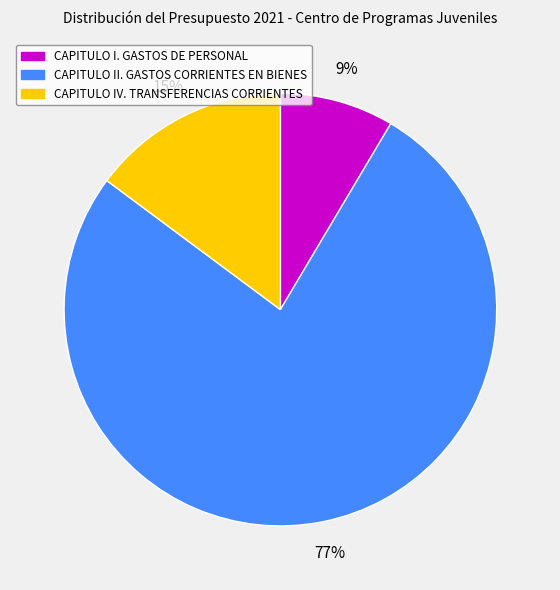

Does CAPITULO I. GASTOS DE PERSONAL represent more than half of the total?

No